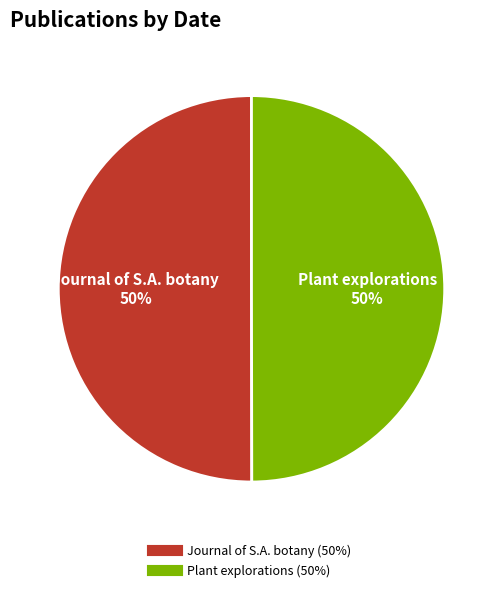

Count the number of slices in the pie.

2